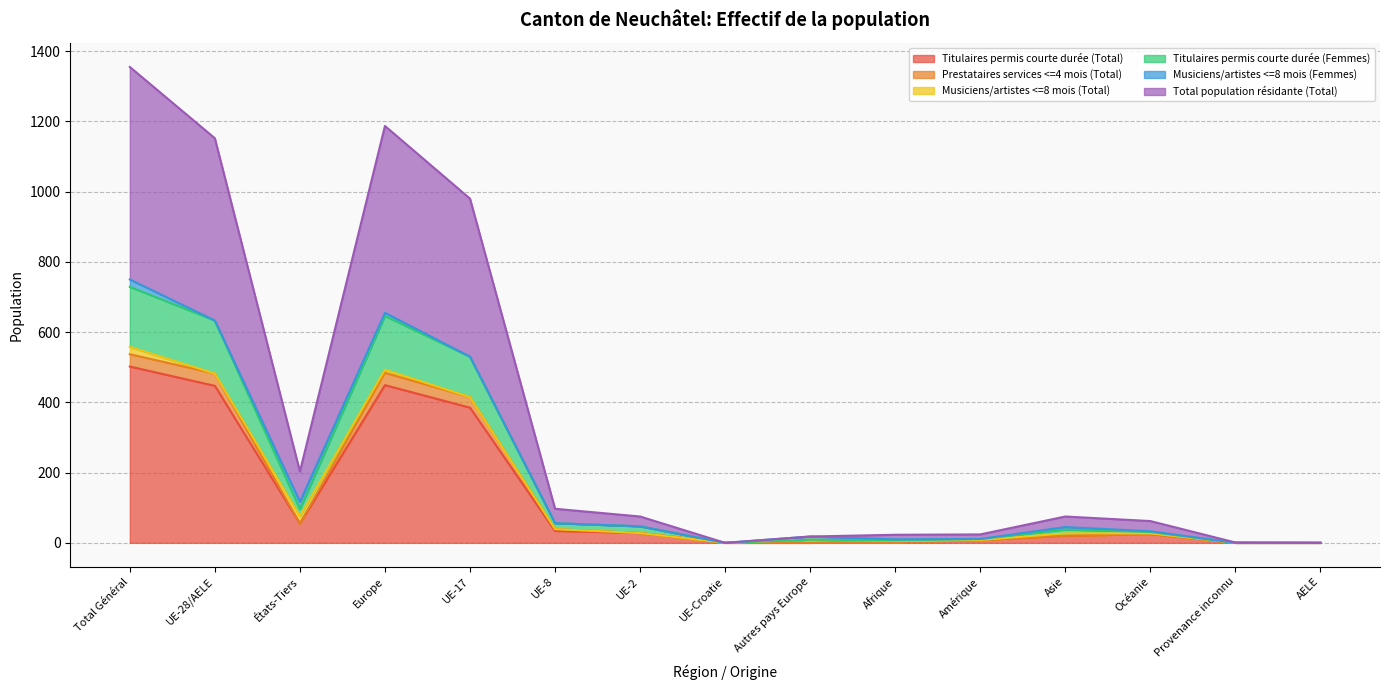

Does the chart have visible grid lines?

Yes